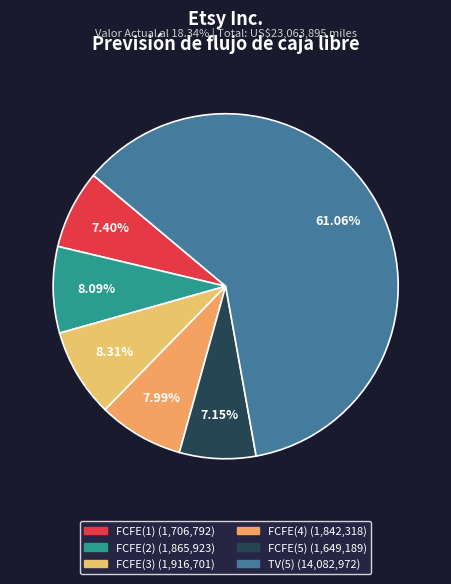

What is the smallest slice in the pie chart?

FCFE(5)